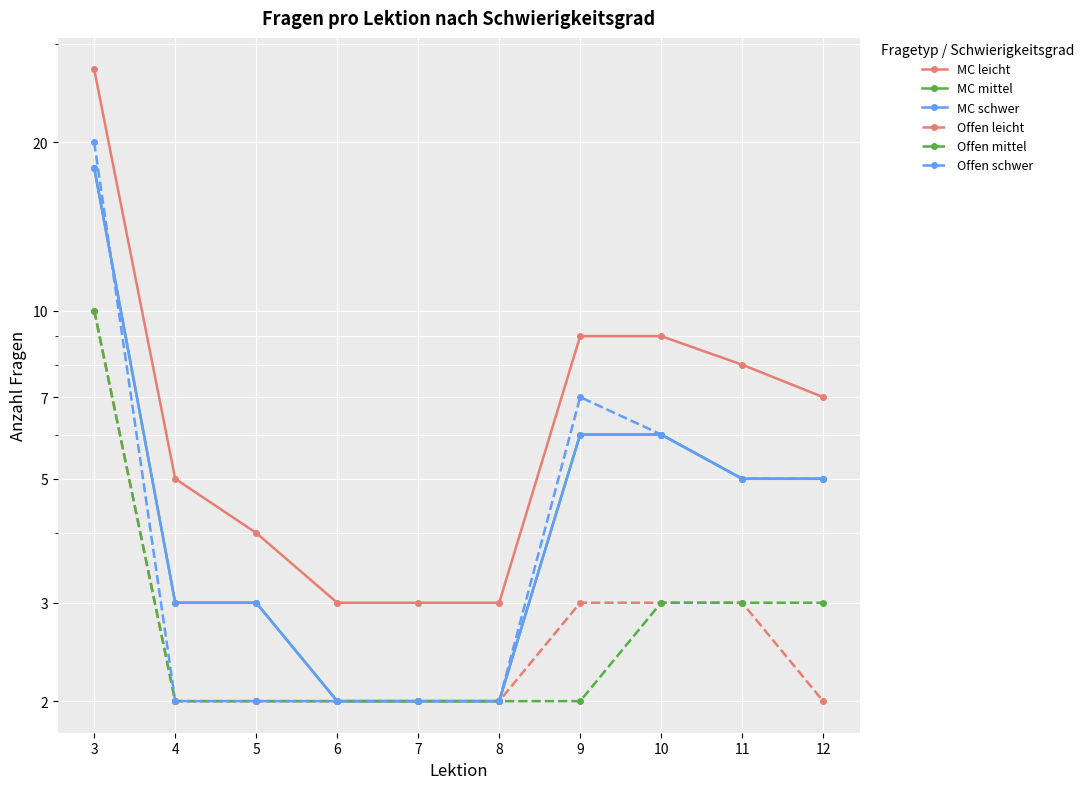

Rank the categories by MC schwer value from highest to lowest.

3, 9, 10, 11, 12, 4, 5, 6, 7, 8